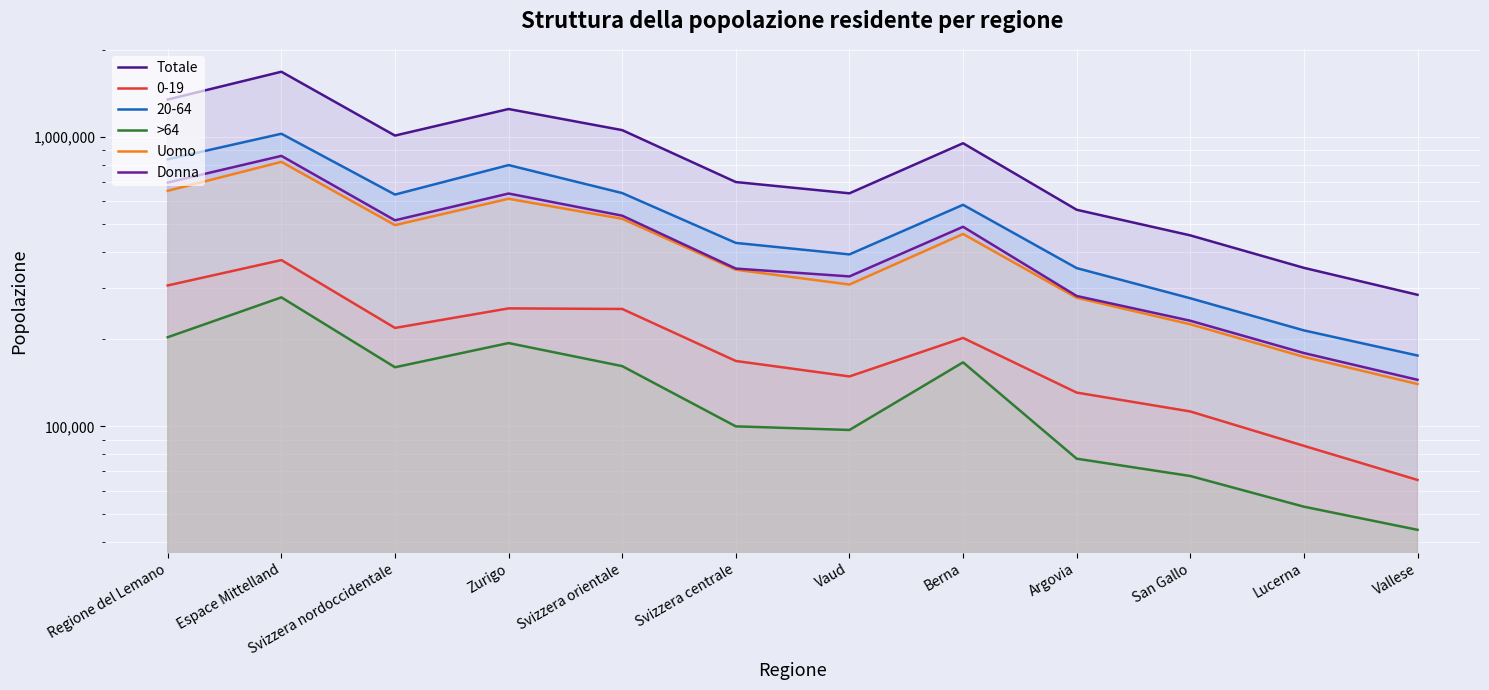

What is the smallest value displayed?

43918